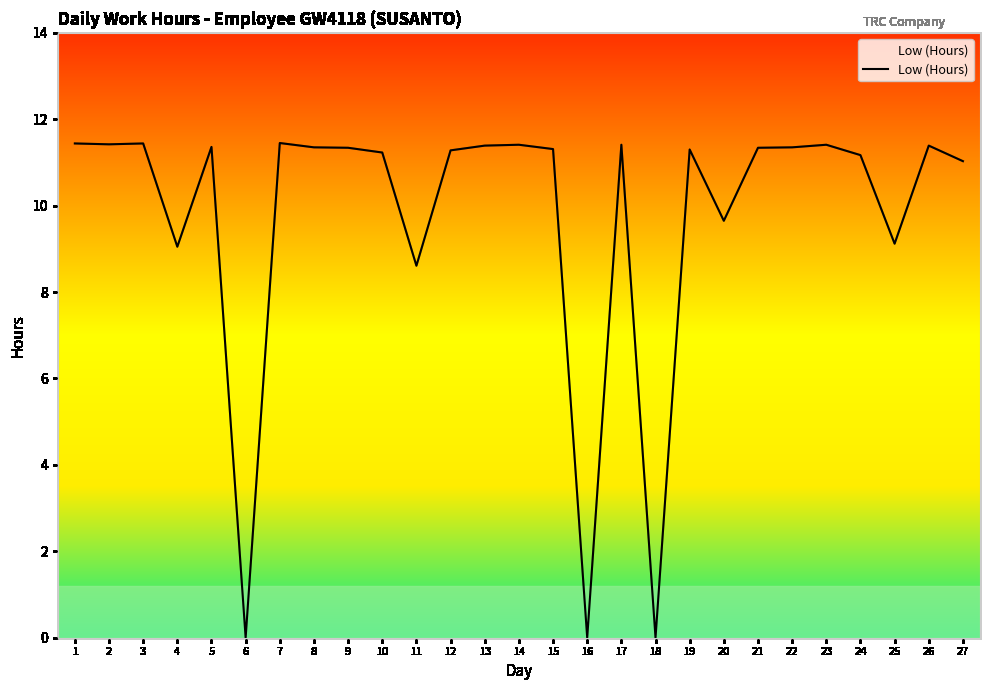

How many series are shown in this chart?

1